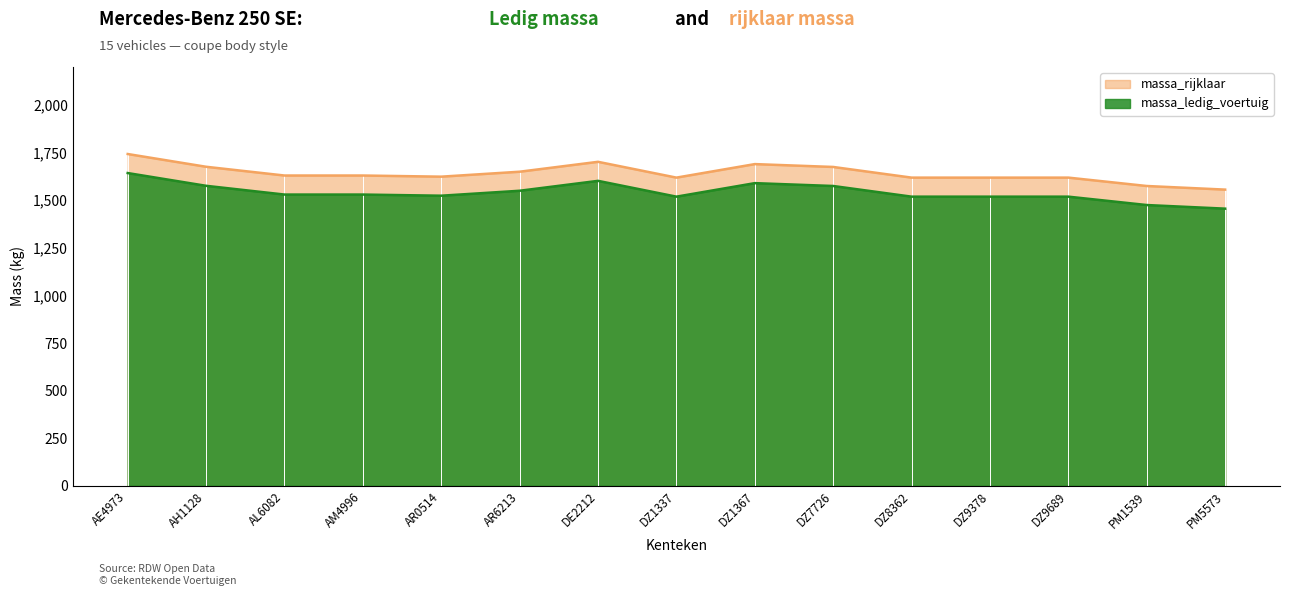

Reading left to right, list all the values displayed in this chart.

massa_ledig_voertuig: 1743	1676	1630	1630	1624	1650	1702	1619	1690	1675	1619	1619	1619	1575	1556
massa_rijklaar: 1643	1576	1530	1530	1524	1550	1602	1519	1590	1575	1519	1519	1519	1475	1456